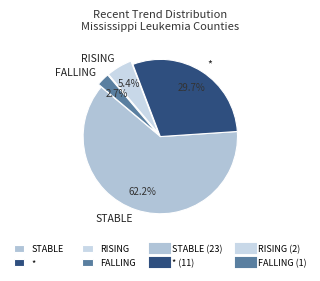

Which has a higher value, RISING or STABLE?

STABLE